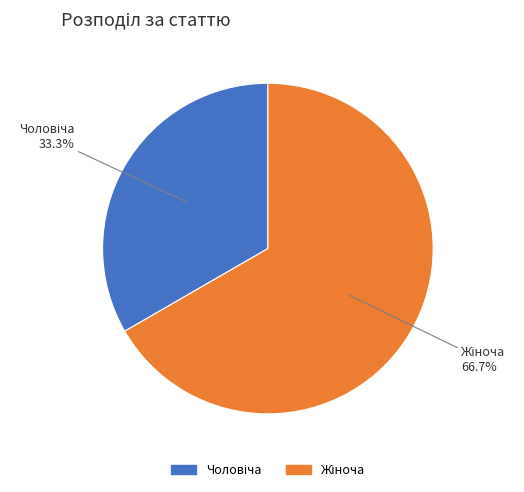

Is there any slice that represents more than half of the pie?

Yes